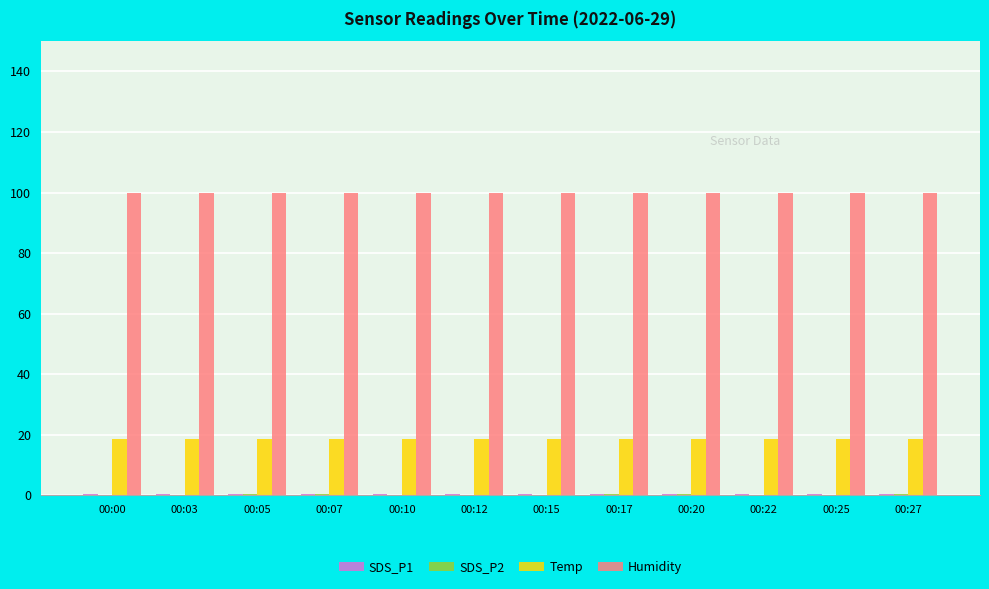

What is the greatest value displayed?

99.9